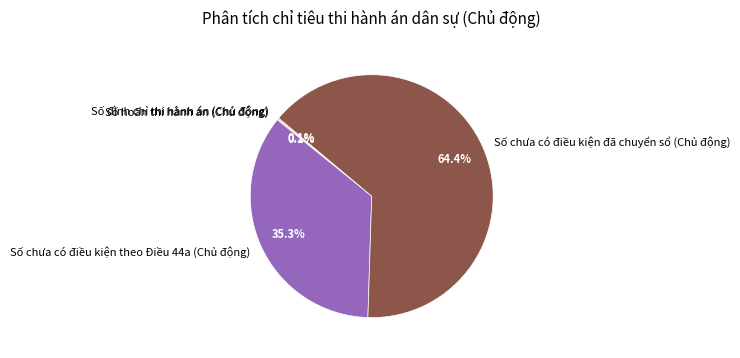

Is Số chưa có điều kiện đã chuyển sổ (Chủ động) the majority of the pie?

Yes